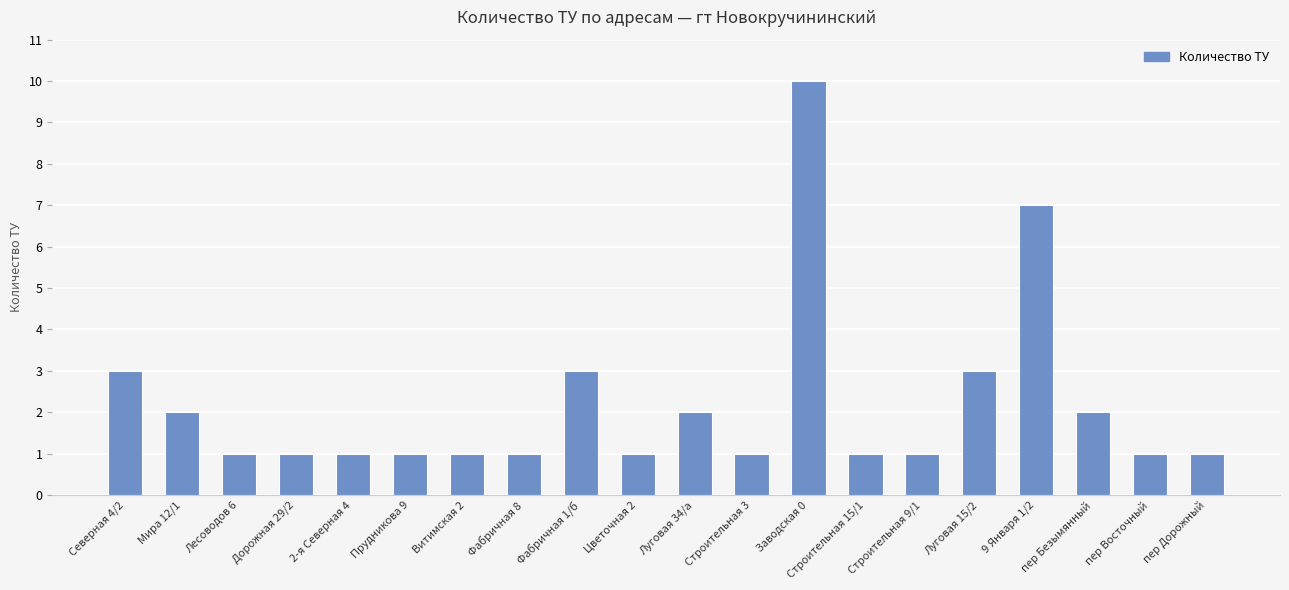

What is the average value?

2